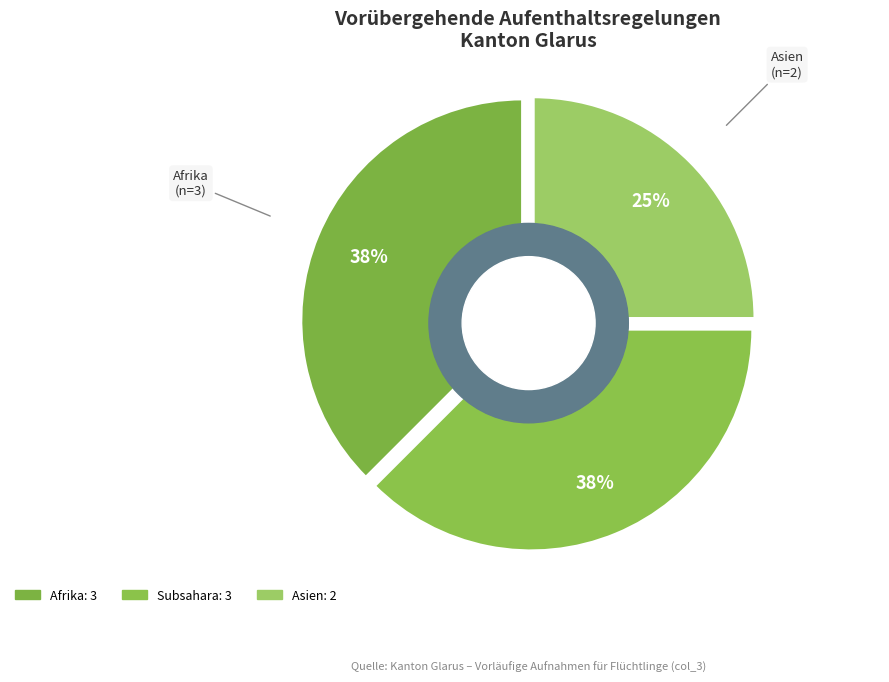

Combined, what portion of the pie is Subsahara and Afrika?

75.0%